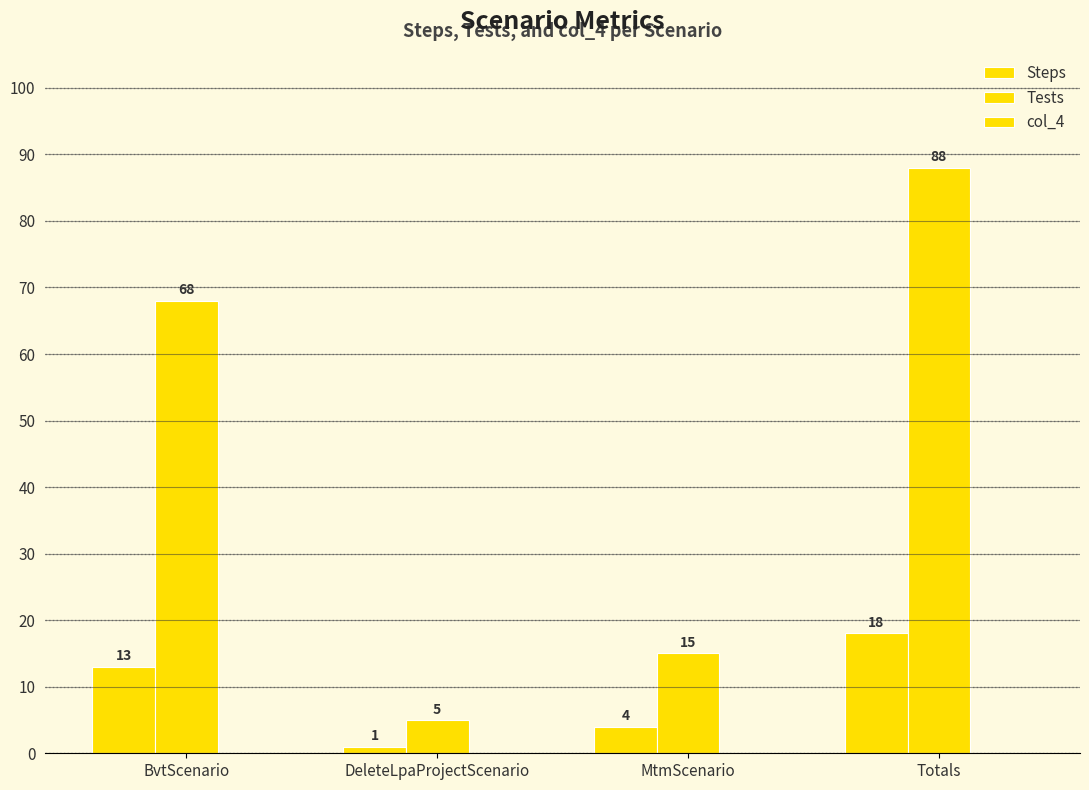

At which category does the chart reach its peak across all series?

Totals